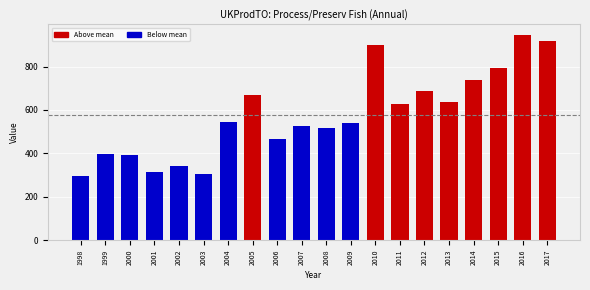

What value does the data have at 2014?

735.6